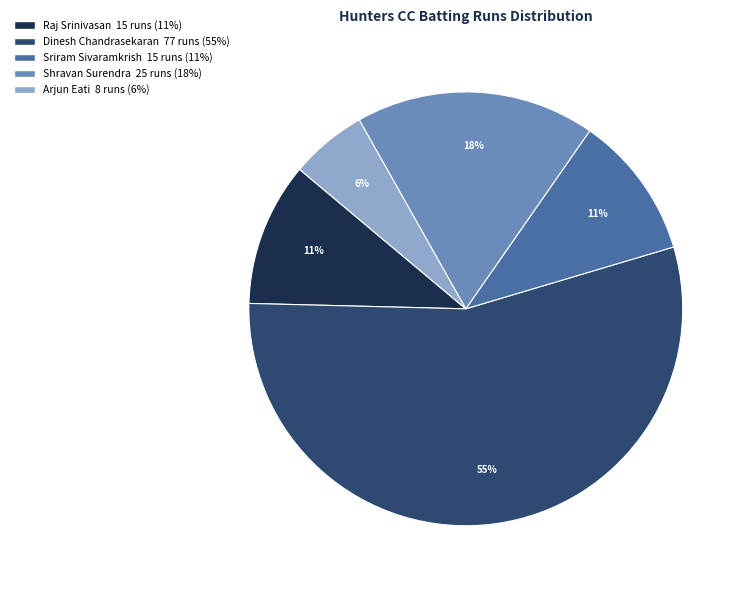

To the nearest percent, what is the difference between the largest and smallest slice percentages?

49%